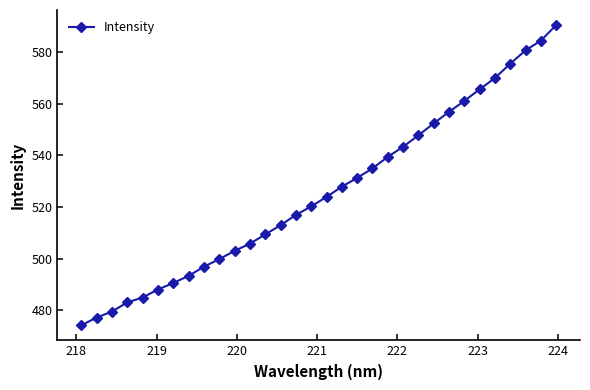

What is the average value?

525.6